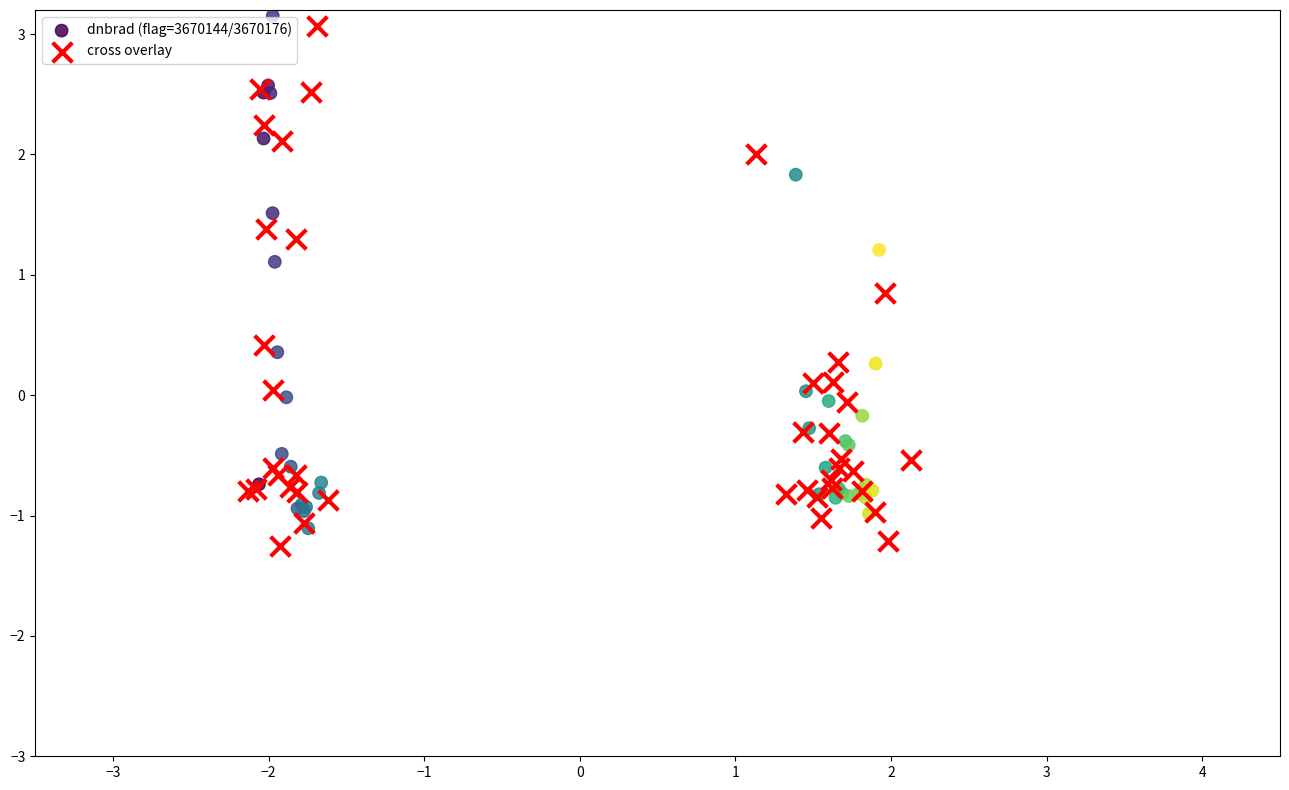

Which series contains the highest Y value?

dnbrad (flag=3670144/3670176)